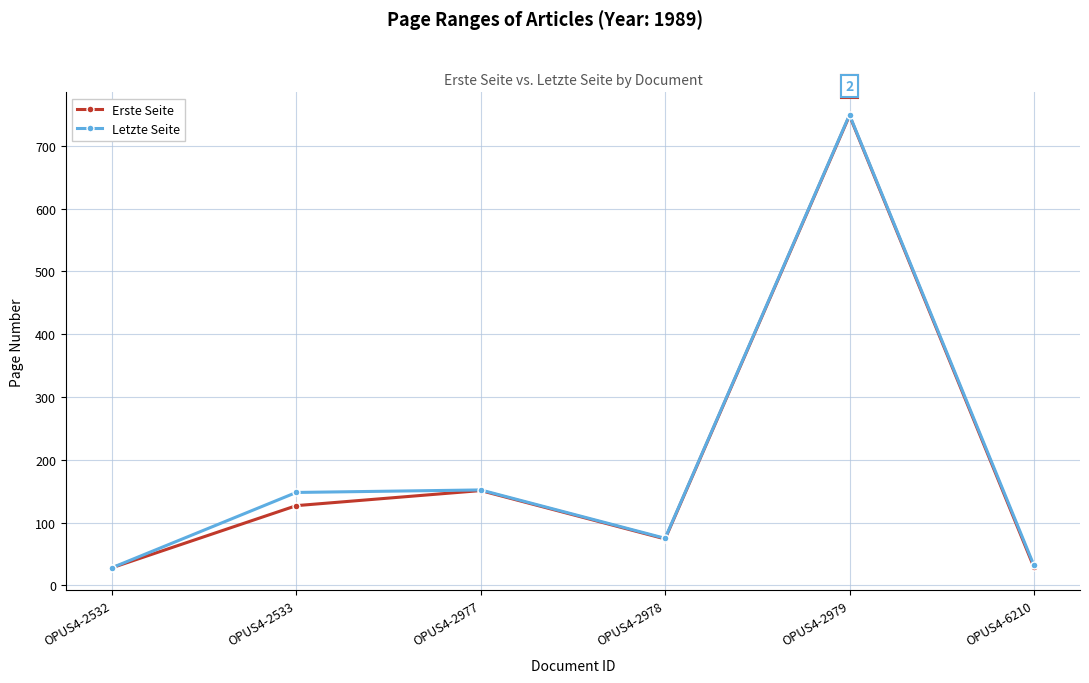

What is the minimum value shown in the chart?

28.1